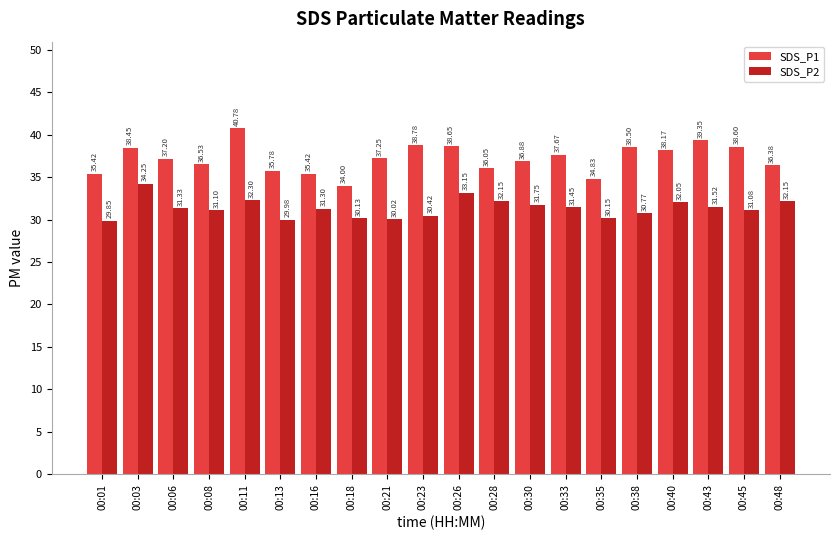

At which category is the sum across all series the highest?

00:11